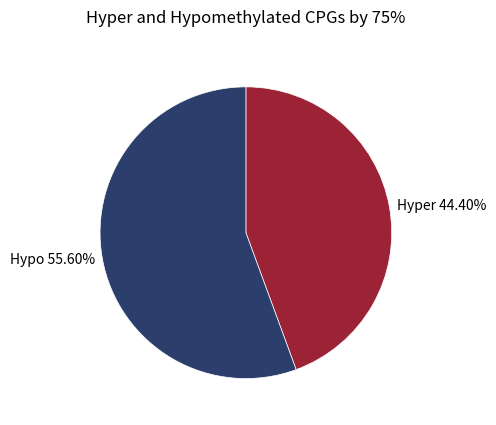

Does Hypo 55.60% account for over 50% of the chart?

Yes